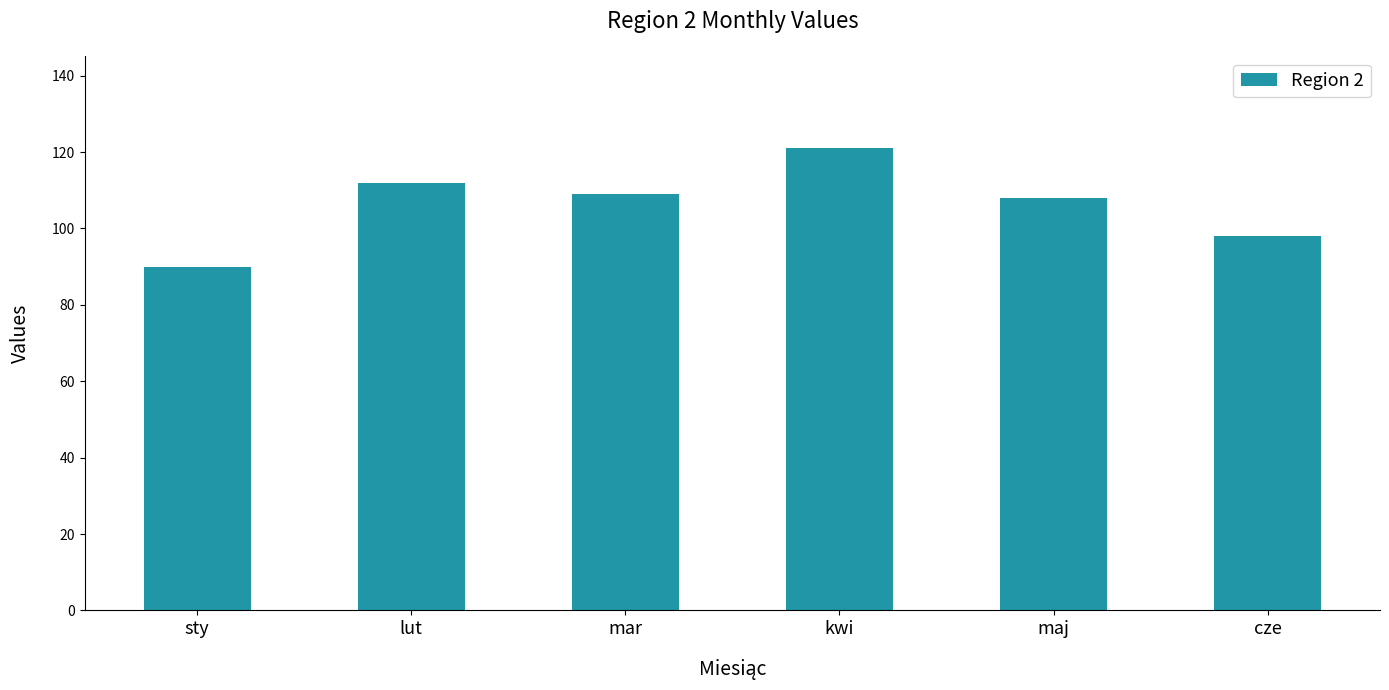

Is it true that the value at kwi is 121?

True